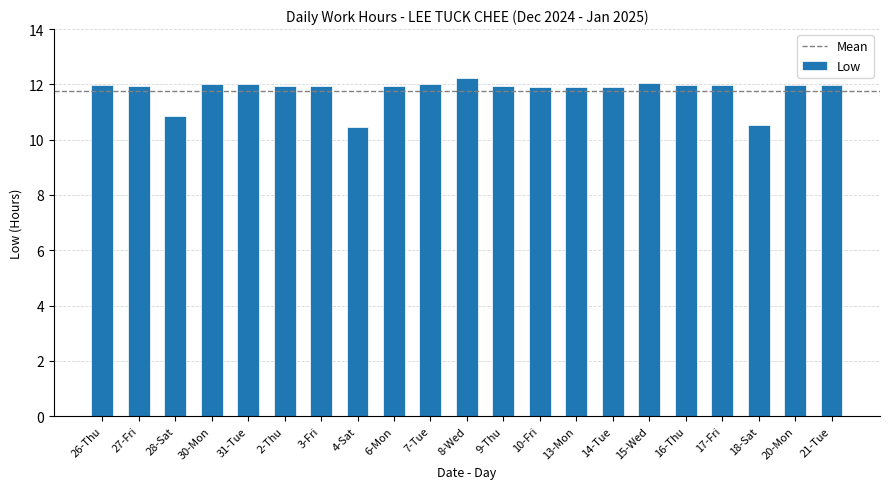

What is the label of the 18th bar from the left?

17-Fri